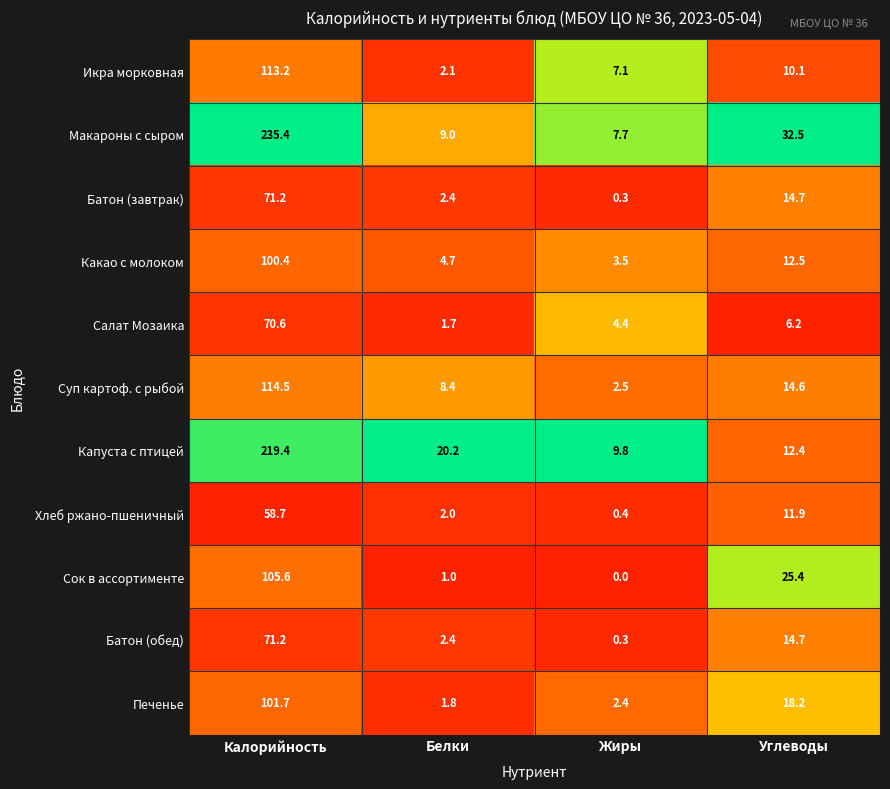

The Батон (обед) series shows 23.6 at Углеводы. True or false?

False